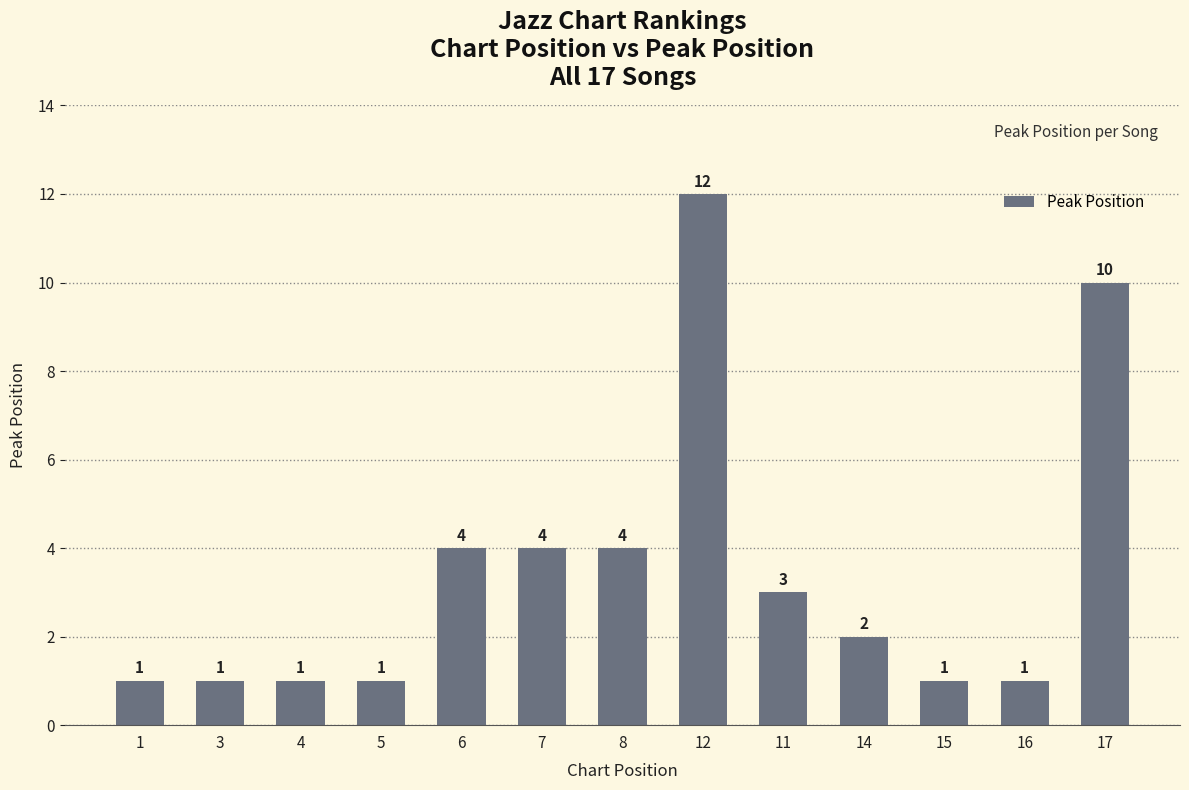

What is the approximate value at 17, to the nearest 10?

10